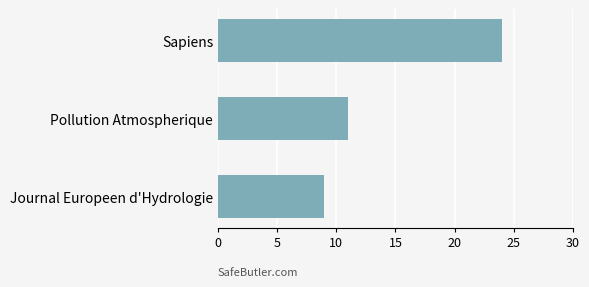

List the labels in order of value, smallest first.

Journal Europeen d'Hydrologie, Pollution Atmospherique, Sapiens